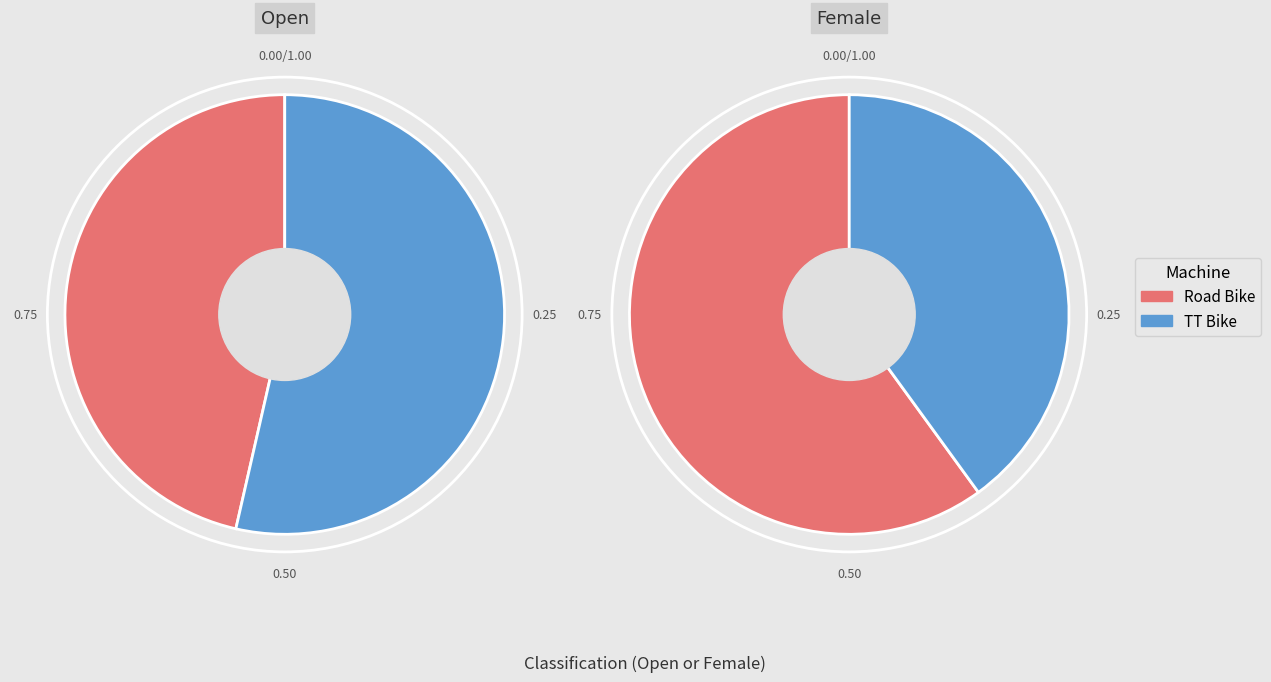

Do Road Bike and TT Bike together represent more than half of the pie?

Yes